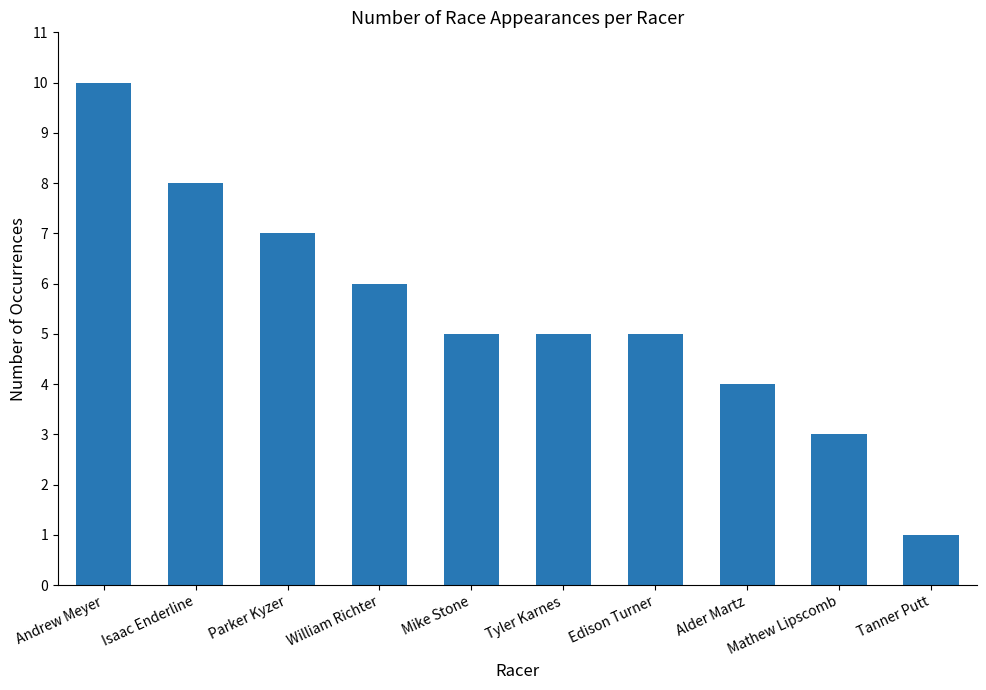

Reading left to right, what are all the values shown in this chart?

10	8	7	6	5	5	5	4	3	1